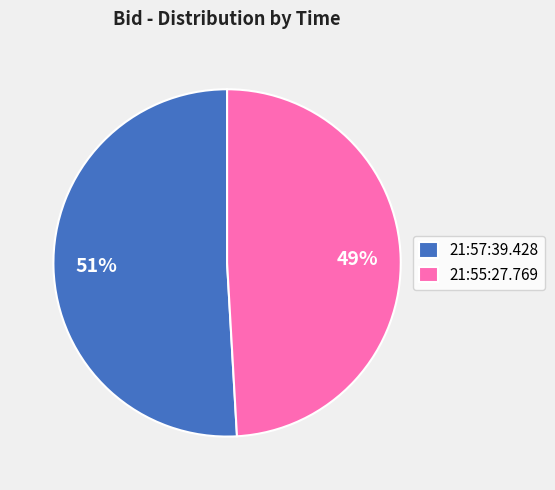

Which slice is the largest?

21:57:39.428